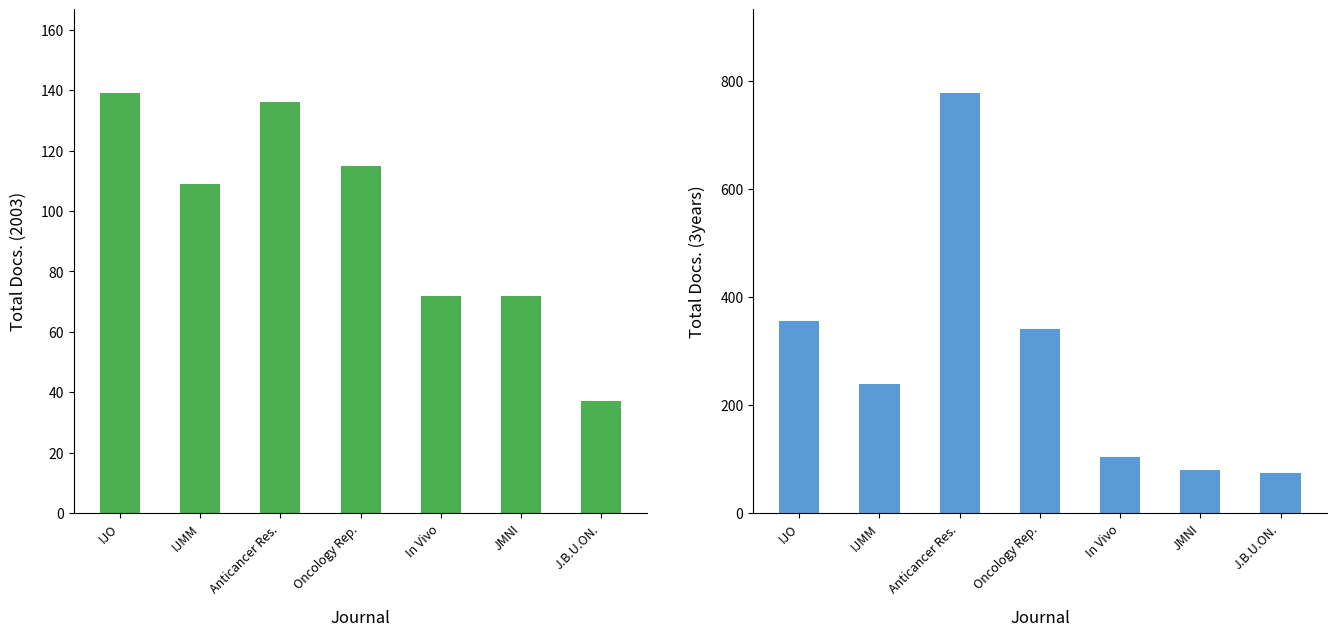

Between IJO and IJMM, which series saw the biggest shift?

Total Docs. (3years)